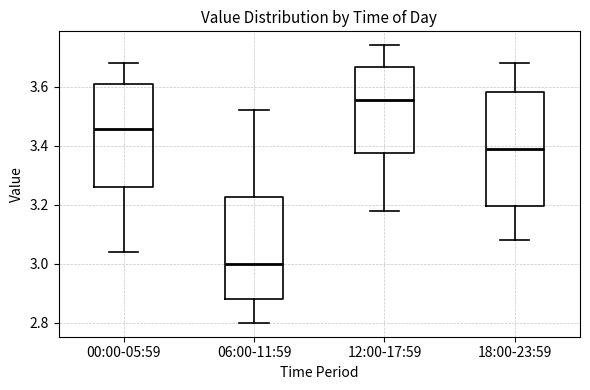

Reading left to right, transcribe this box plot: for each box, give where its median line is, the range the box spans, and where its two whiskers end, as read against the y-axis. The values are not printed on the chart, so give them approximately, as read against the axis.

00:00-05:59: median 3.46, box 3.26 to 3.60, whiskers 3.04 to 3.68
06:00-11:59: median 3.00, box 2.88 to 3.22, whiskers 2.80 to 3.52
12:00-17:59: median 3.56, box 3.38 to 3.66, whiskers 3.18 to 3.74
18:00-23:59: median 3.40, box 3.20 to 3.58, whiskers 3.08 to 3.68